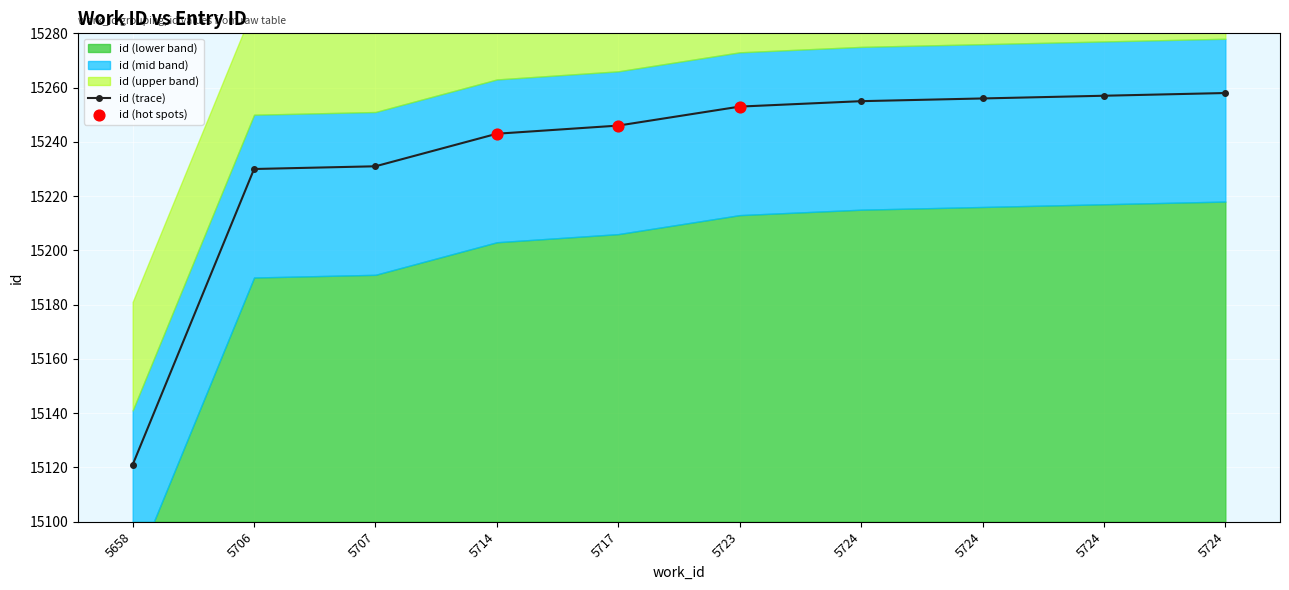

Between 5724 and 5724, which is larger?

5724